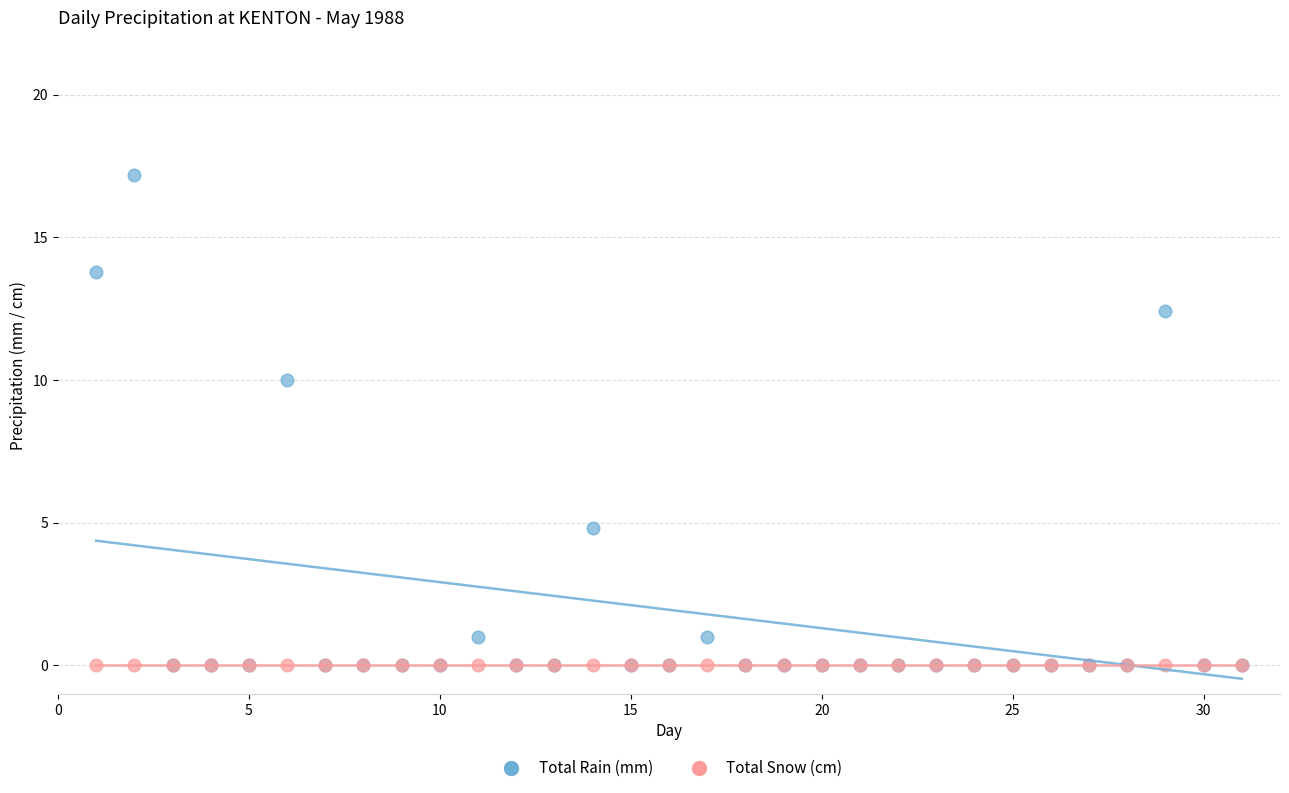

In the Total Rain (mm) series, what Y value is closest to 8?

10.0